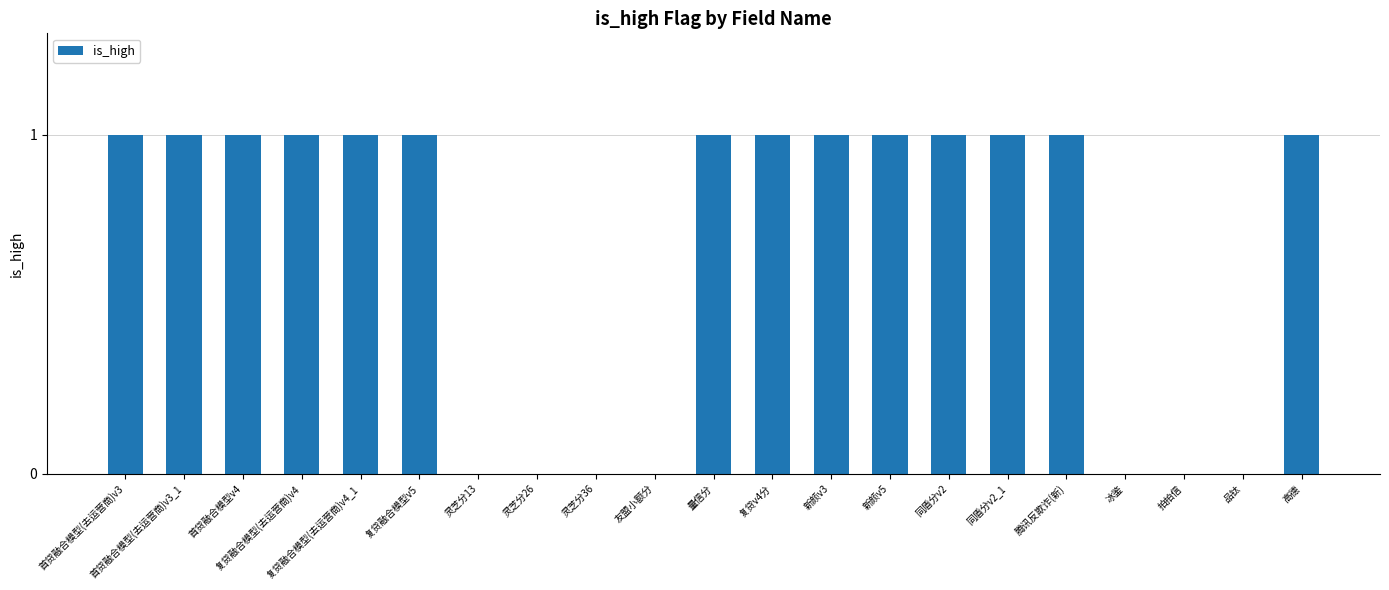

Approximately how many times larger is the value at 首贷融合模型(去运营商)v3 compared to 复贷融合模型(去运营商)v4?

1.0